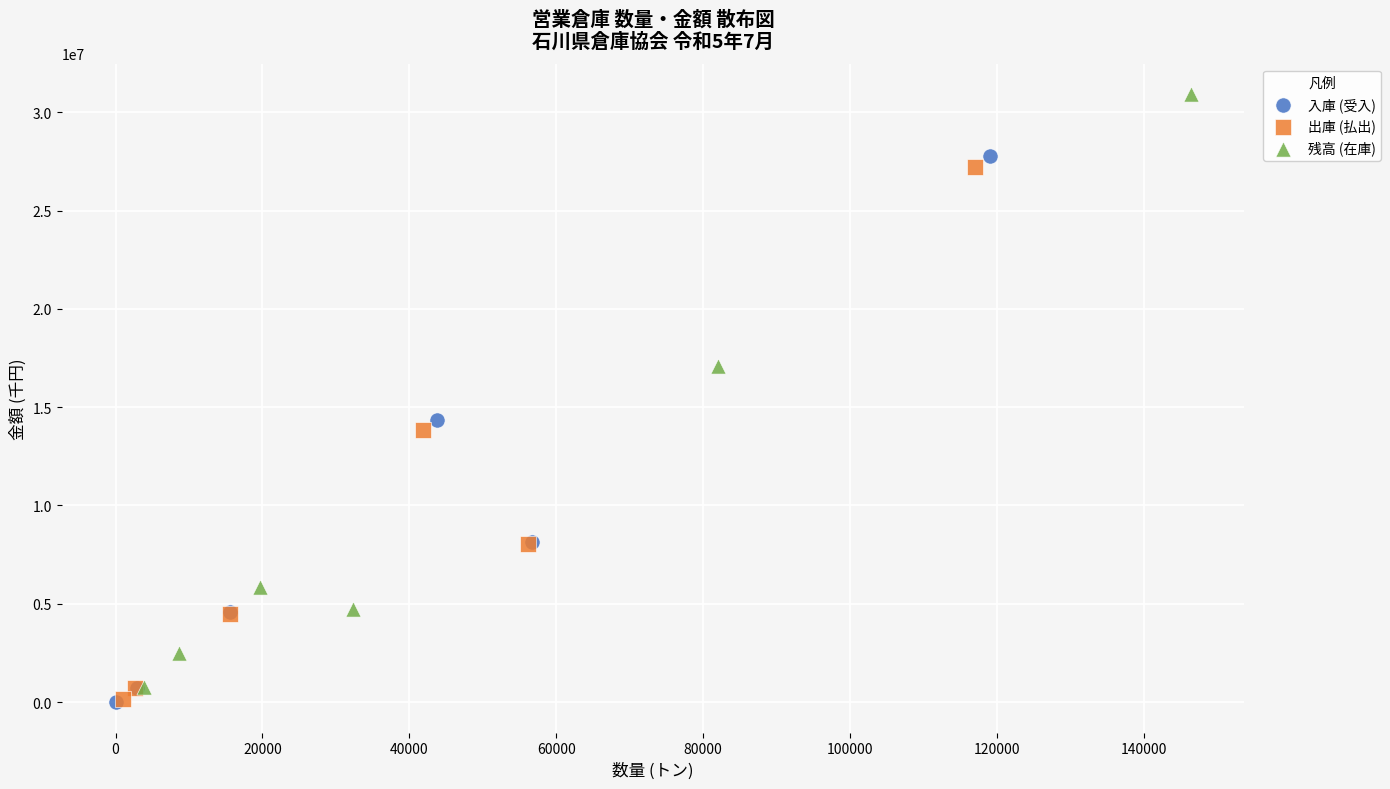

Which series has the largest Y range (max minus min)?

残高 (在庫)